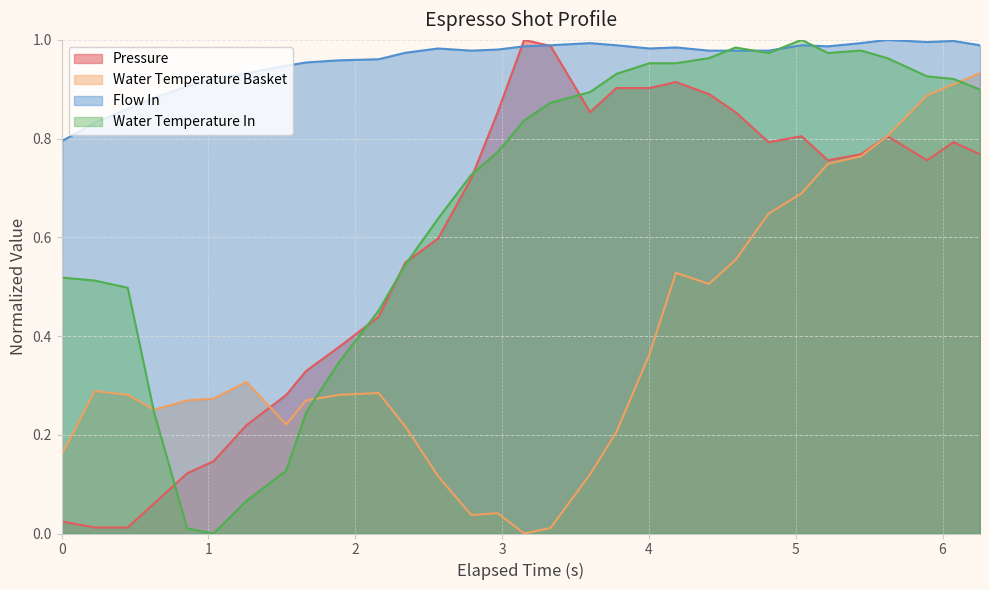

True or false: Flow In and Water Temperature Basket cross at least once.

True